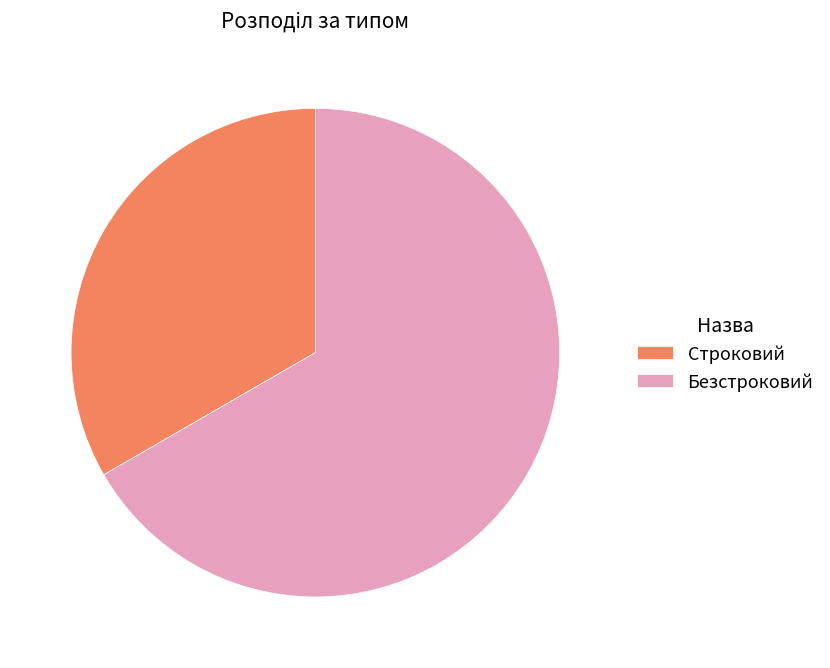

Which category has the smallest portion of the pie?

Строковий